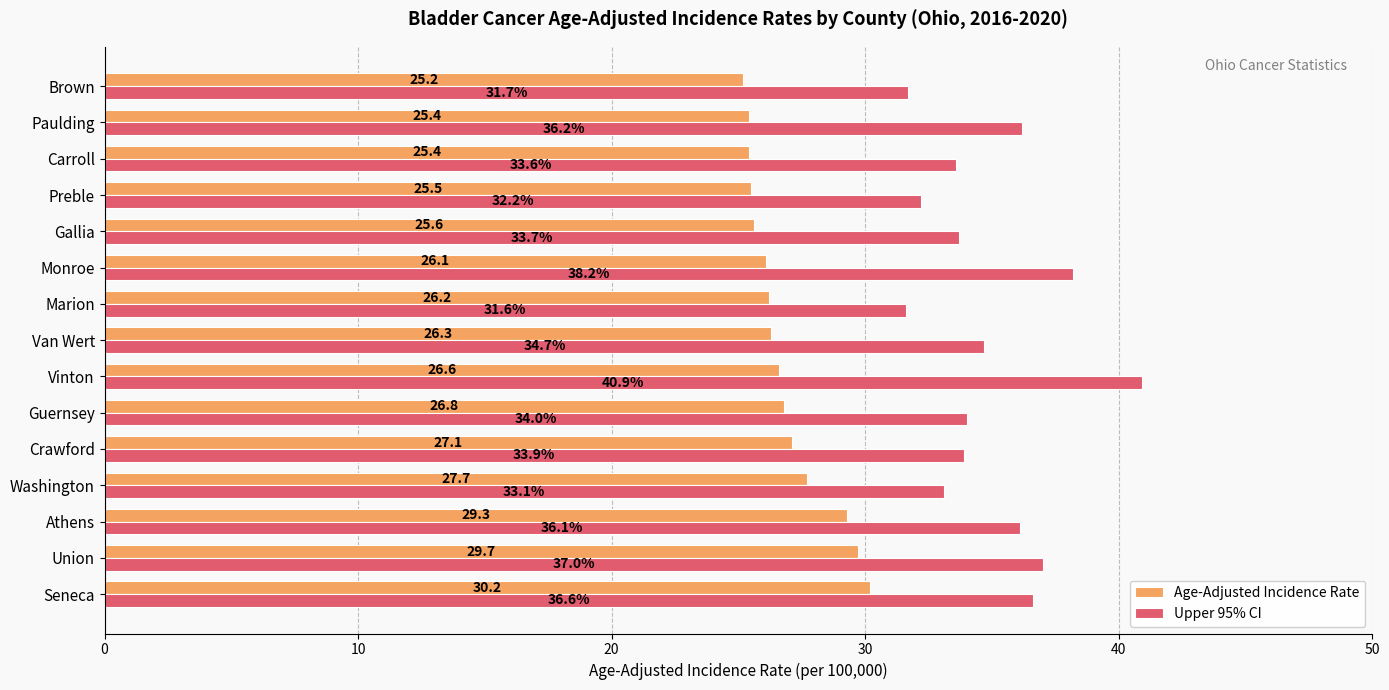

What is the maximum value for Upper 95% CI?

40.9